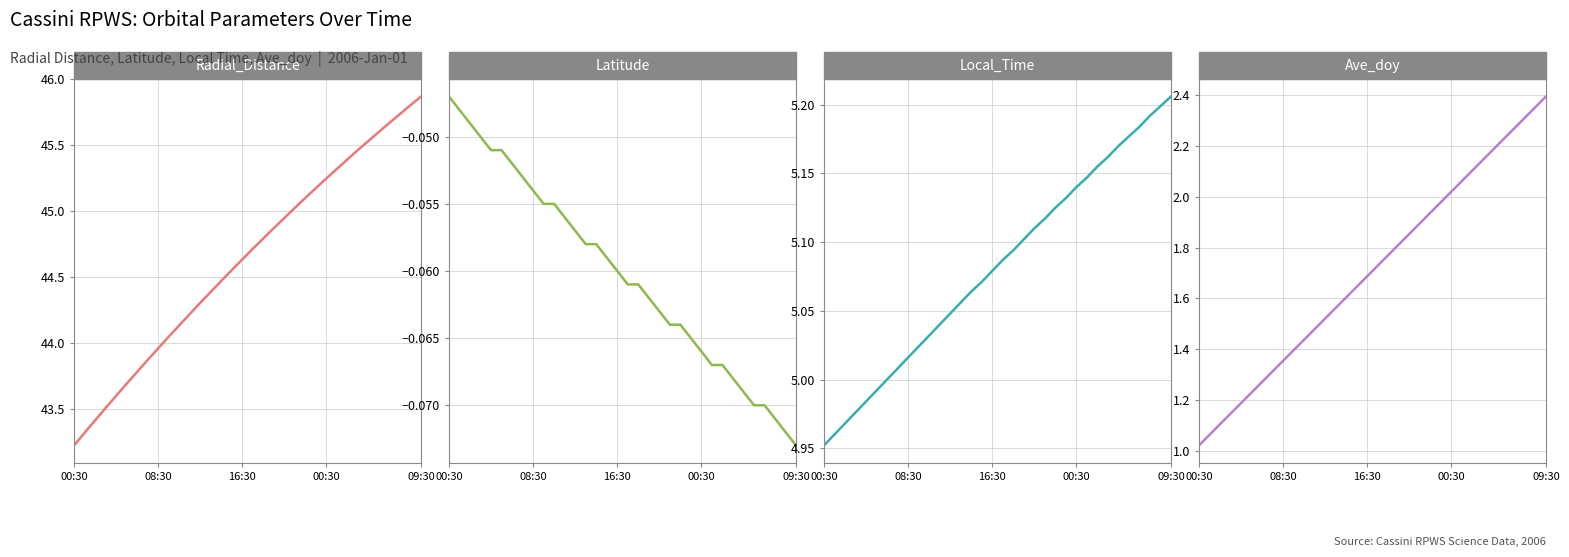

What is the spread (max minus min) of values at 29?

45.7